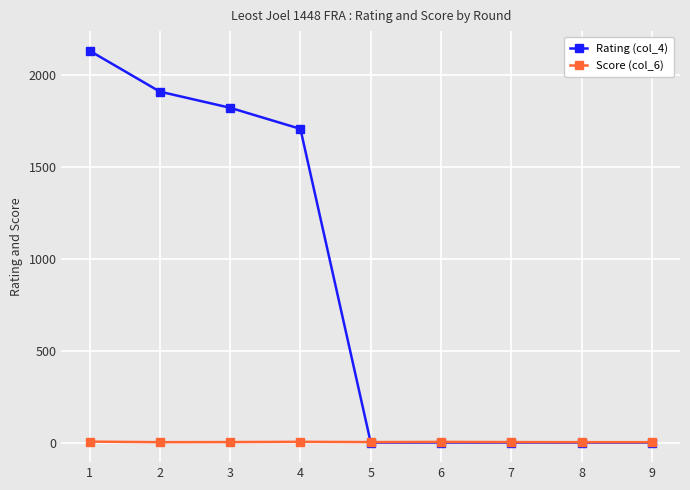

Which category has the highest value in the Rating (col_4) series?

1